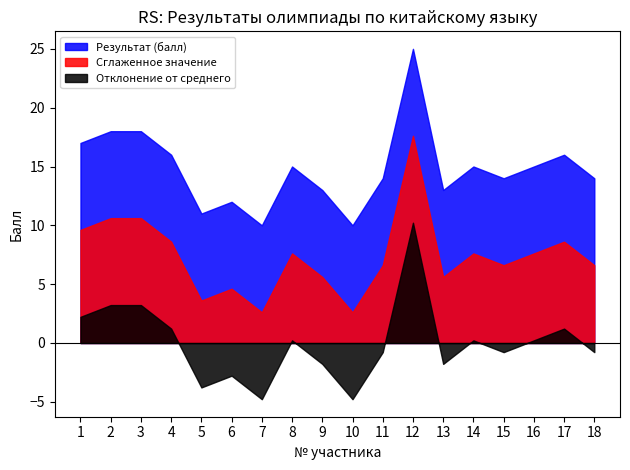

True or false: the data has more than 0 interior local peaks.

True